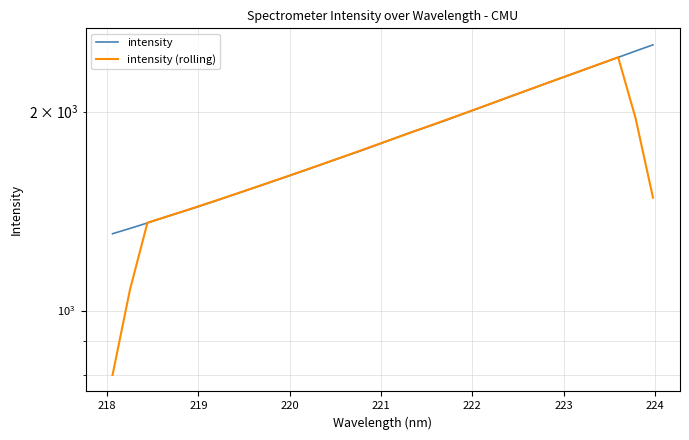

Is it true that intensity equals 1806.0 at 220?

False